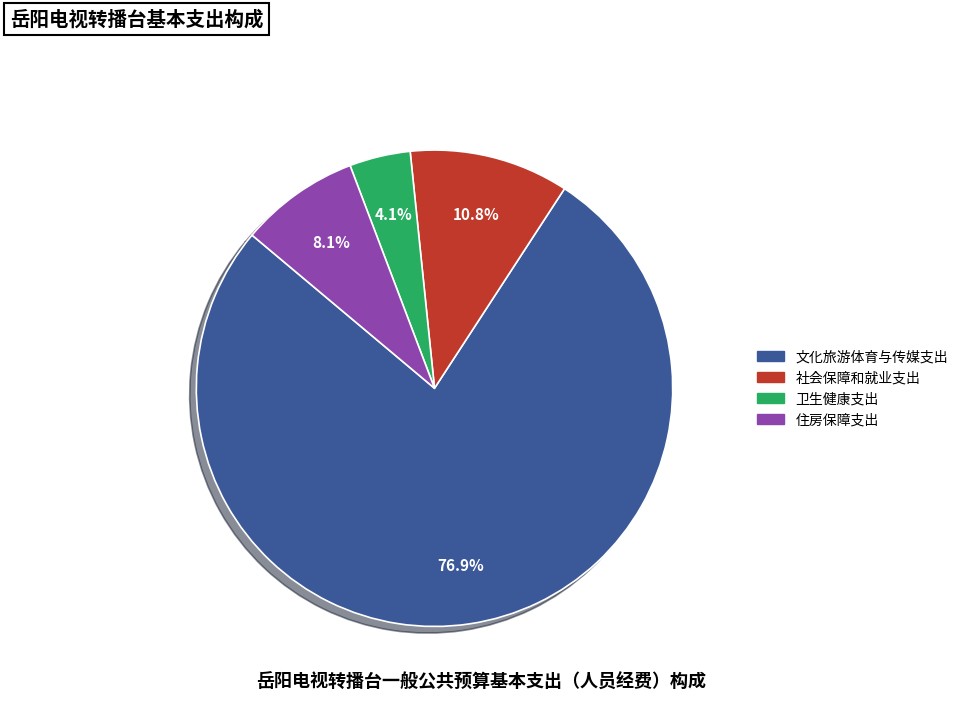

To the nearest percent, what portion does 社会保障和就业支出 represent?

11%